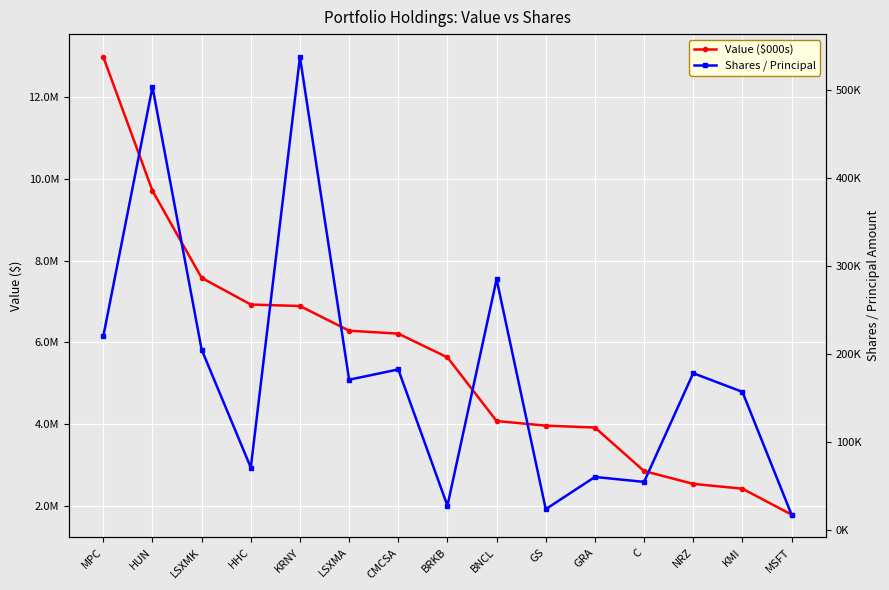

In Shares / Principal, how many points are lower than both neighbors (excluding endpoints)?

5